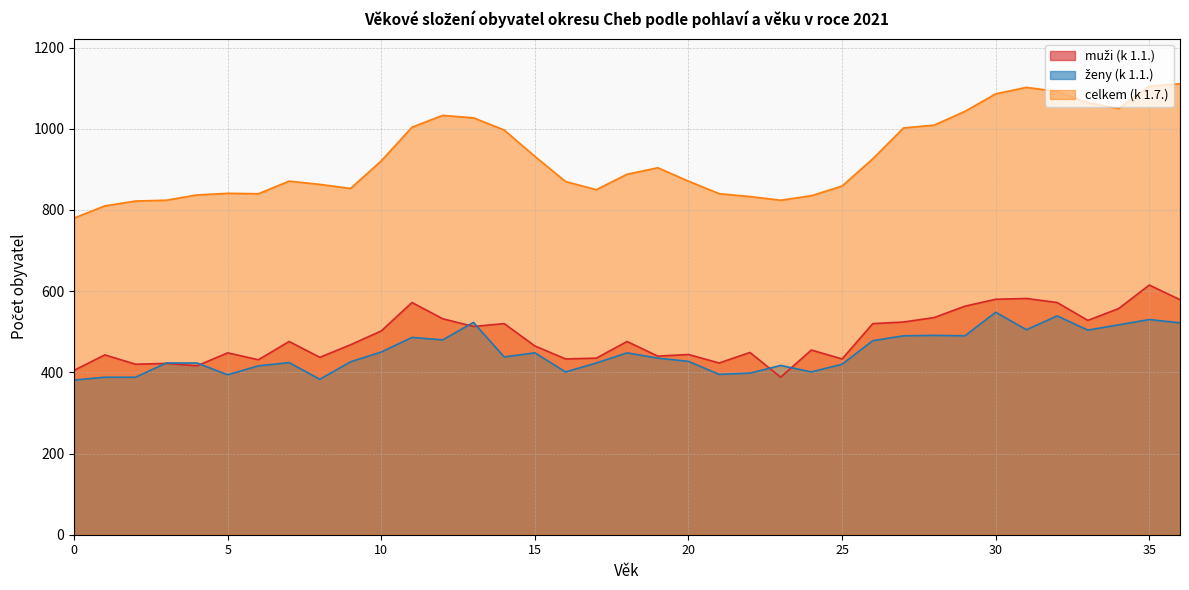

How many lines are shown in the chart?

3